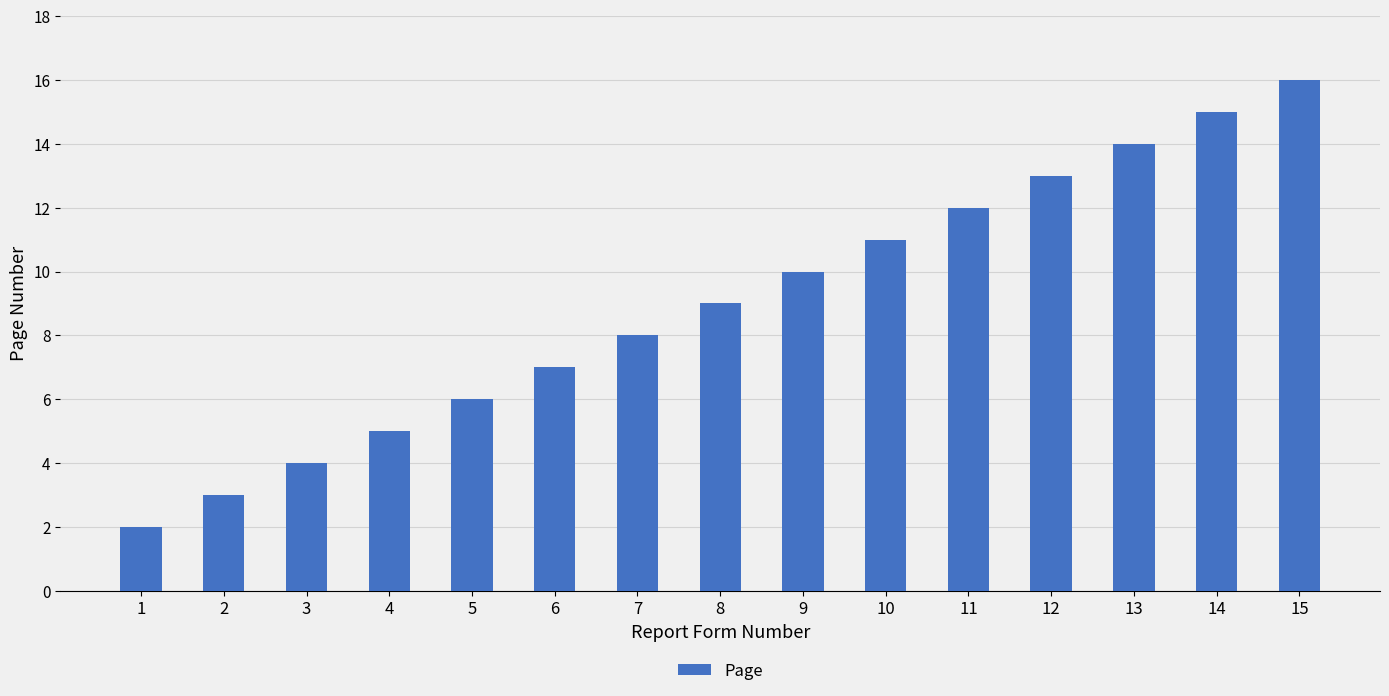

List the labels in order of value, smallest first.

1, 2, 3, 4, 5, 6, 7, 8, 9, 10, 11, 12, 13, 14, 15